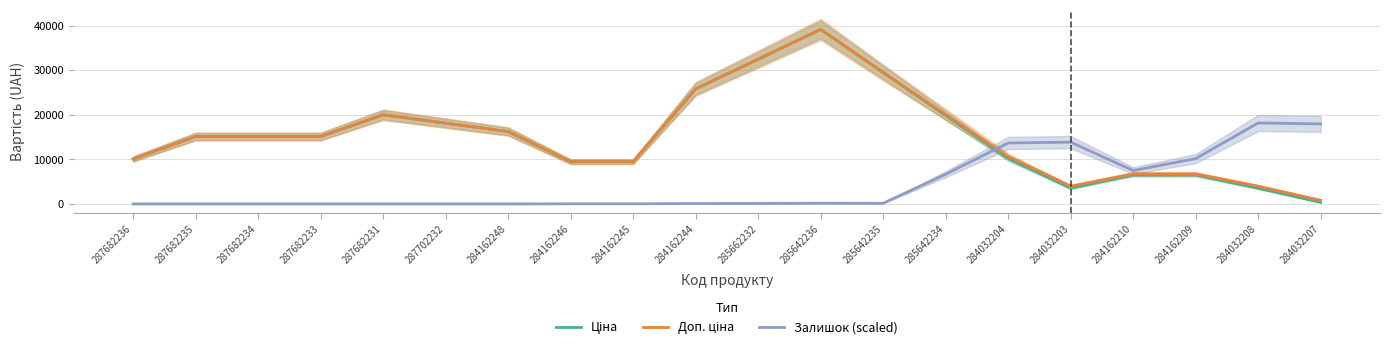

True or false: Залишок (scaled) and Ціна intersect in this chart.

True